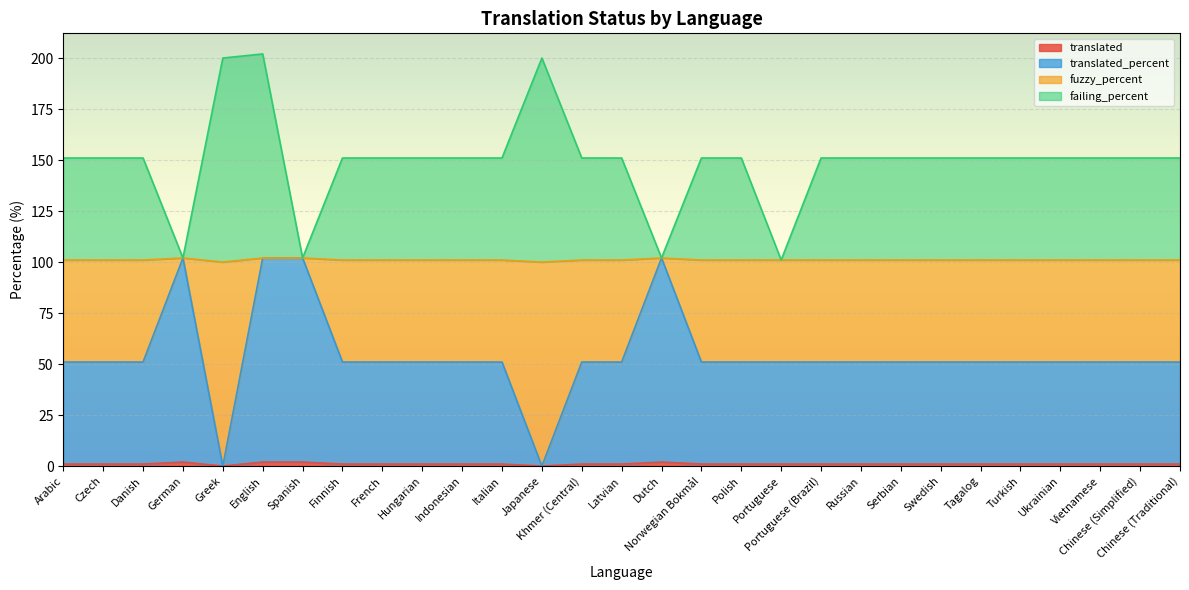

Reading left to right, list all the values displayed in this chart.

translated: Arabic=1	Czech=1	Danish=1	German=2	Greek=0	English=2	Spanish=2	Finnish=1	French=1	Hungarian=1	Indonesian=1	Italian=1	Japanese=0	Khmer (Central)=1	Latvian=1	Dutch=2	Norwegian Bokmål=1	Polish=1	Portuguese=1	Portuguese (Brazil)=1	Russian=1	Serbian=1	Swedish=1	Tagalog=1	Turkish=1	Ukrainian=1	Vietnamese=1	Chinese (Simplified)=1	Chinese (Traditional)=1
translated_percent: Arabic=51	Czech=51	Danish=51	German=102	Greek=0	English=102	Spanish=102	Finnish=51	French=51	Hungarian=51	Indonesian=51	Italian=51	Japanese=0	Khmer (Central)=51	Latvian=51	Dutch=102	Norwegian Bokmål=51	Polish=51	Portuguese=51	Portuguese (Brazil)=51	Russian=51	Serbian=51	Swedish=51	Tagalog=51	Turkish=51	Ukrainian=51	Vietnamese=51	Chinese (Simplified)=51	Chinese (Traditional)=51
fuzzy_percent: Arabic=101	Czech=101	Danish=101	German=102	Greek=100	English=102	Spanish=102	Finnish=101	French=101	Hungarian=101	Indonesian=101	Italian=101	Japanese=100	Khmer (Central)=101	Latvian=101	Dutch=102	Norwegian Bokmål=101	Polish=101	Portuguese=101	Portuguese (Brazil)=101	Russian=101	Serbian=101	Swedish=101	Tagalog=101	Turkish=101	Ukrainian=101	Vietnamese=101	Chinese (Simplified)=101	Chinese (Traditional)=101
failing_percent: Arabic=151	Czech=151	Danish=151	German=102	Greek=200	English=202	Spanish=102	Finnish=151	French=151	Hungarian=151	Indonesian=151	Italian=151	Japanese=200	Khmer (Central)=151	Latvian=151	Dutch=102	Norwegian Bokmål=151	Polish=151	Portuguese=101	Portuguese (Brazil)=151	Russian=151	Serbian=151	Swedish=151	Tagalog=151	Turkish=151	Ukrainian=151	Vietnamese=151	Chinese (Simplified)=151	Chinese (Traditional)=151